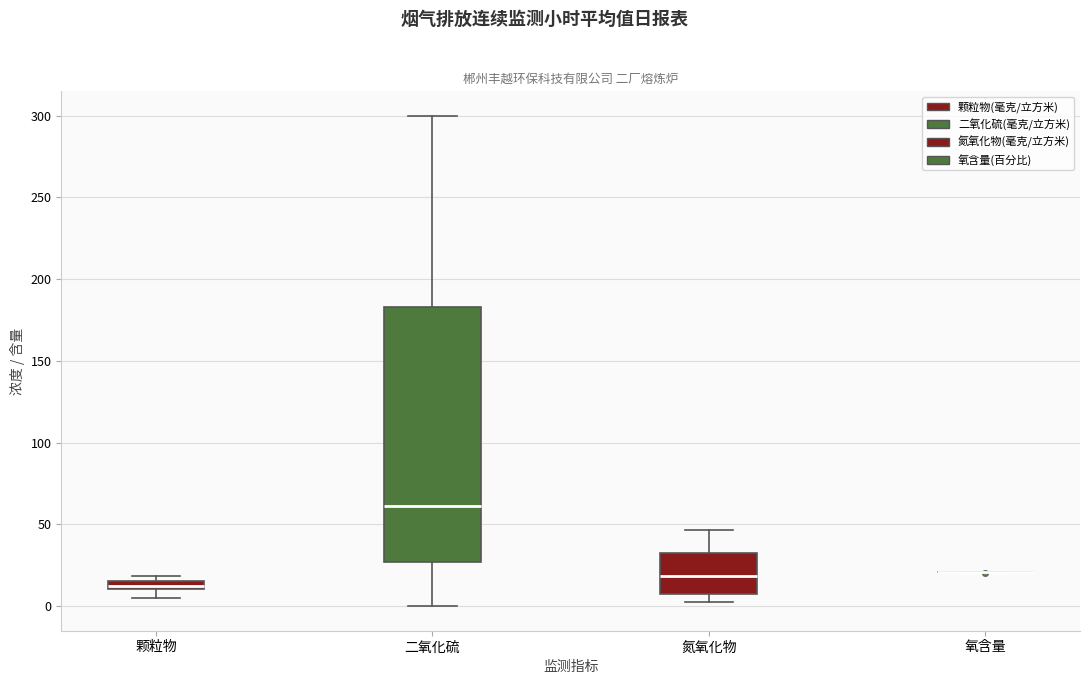

Where does the median line of the box for 二氧化硫 sit on the y-axis? The values are not printed on the chart, so give them approximately, as read against the axis.

60